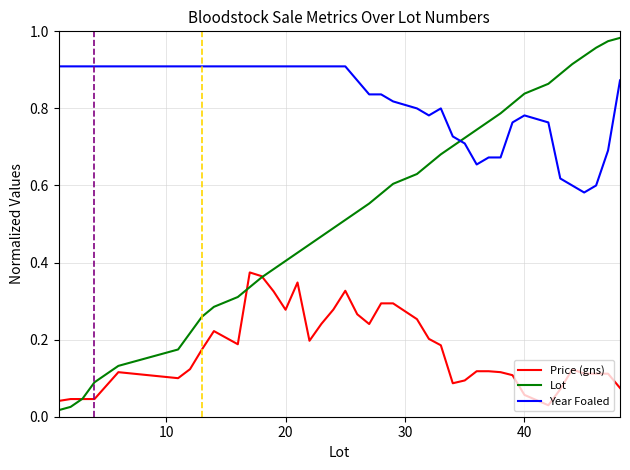

Rank the series by their average value, from highest to lowest.

Year Foaled, Lot, Price (gns)